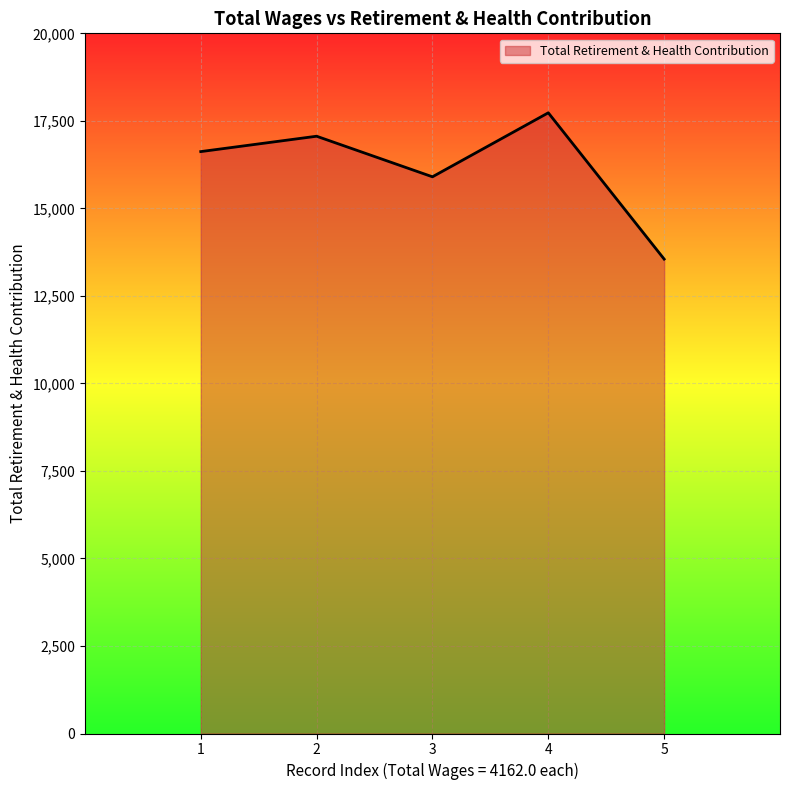

Reading right to left, what are all the values shown in this chart?

13551	17730	15902	17061	16622